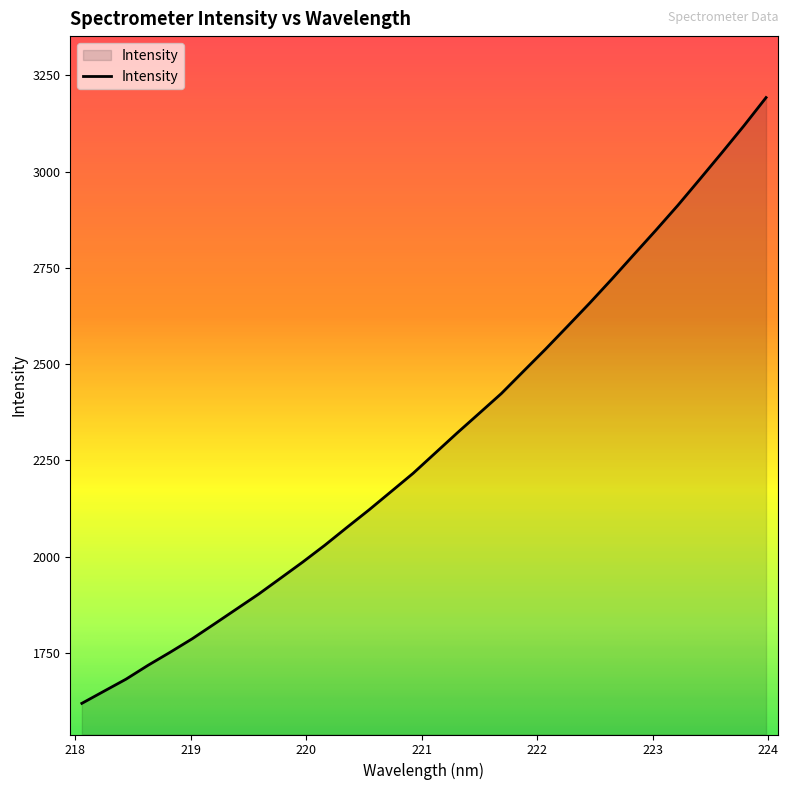

What is the greatest value displayed?

3192.3